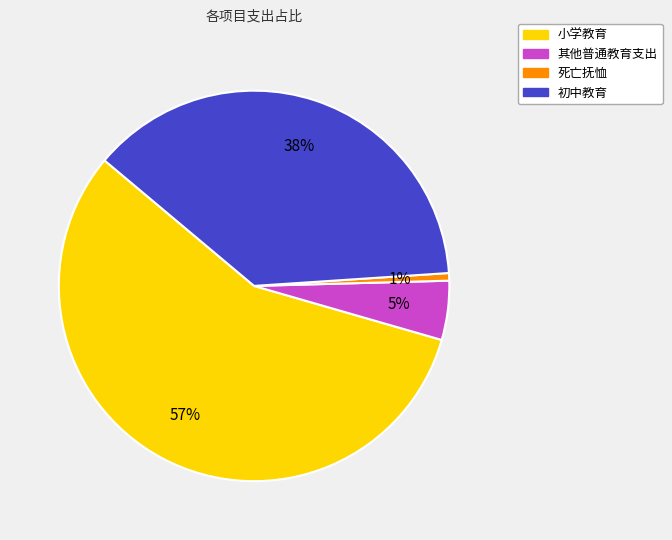

To the nearest percent, what is the average slice percentage?

25%